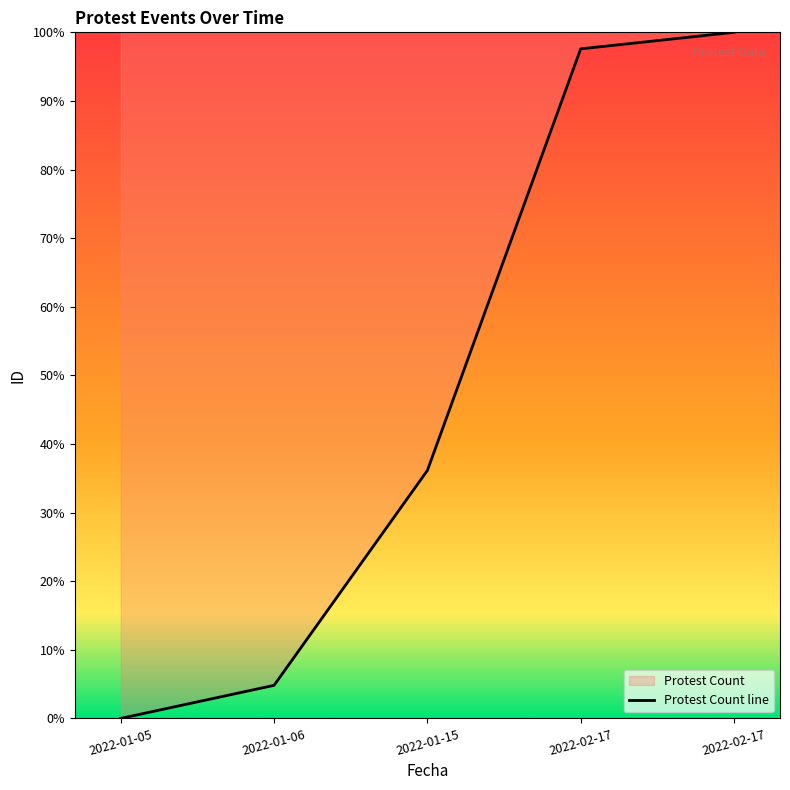

What is the value of the 3rd point from the left?

36.1